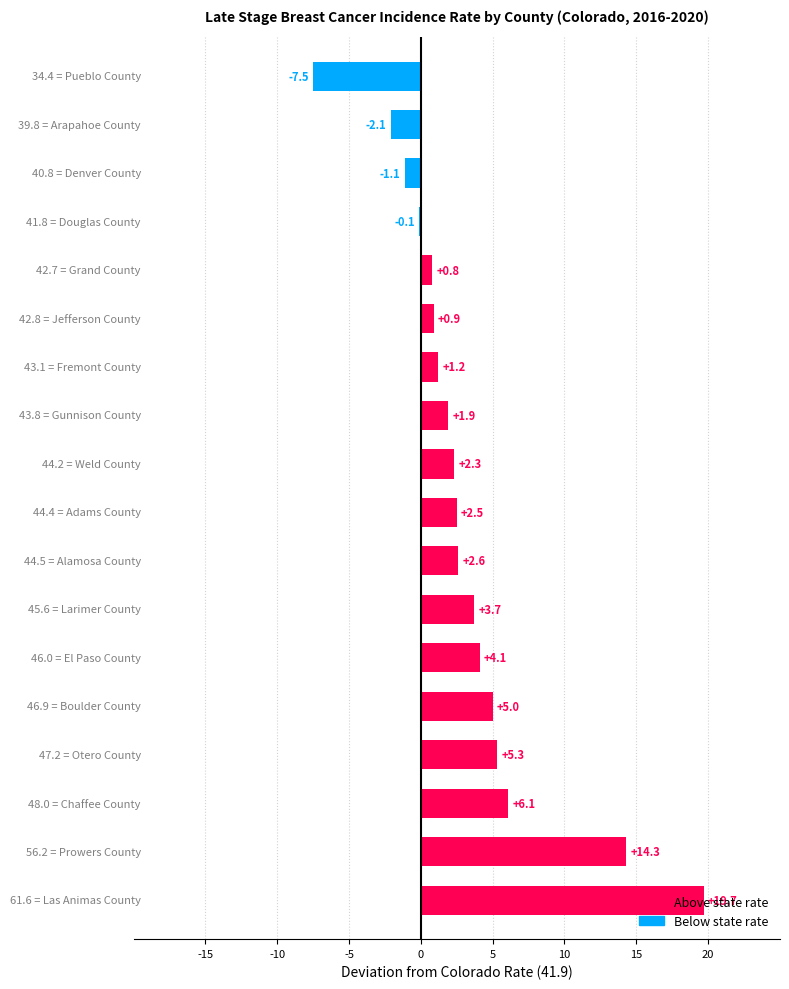

What is the sum of all values?

59.6